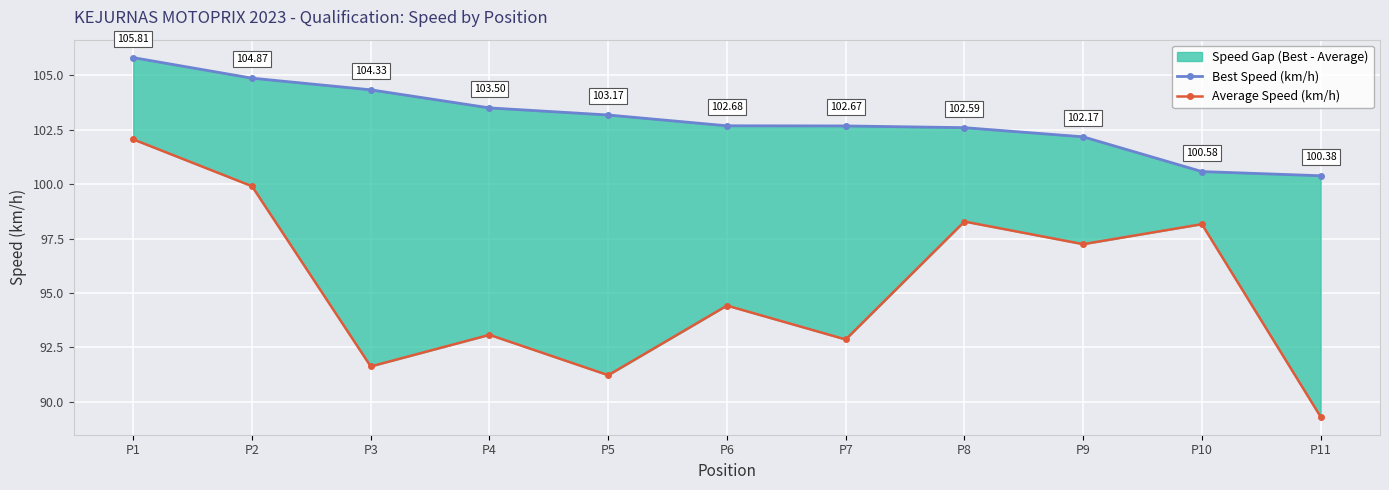

At how many categories does at least one series exceed 92?

11